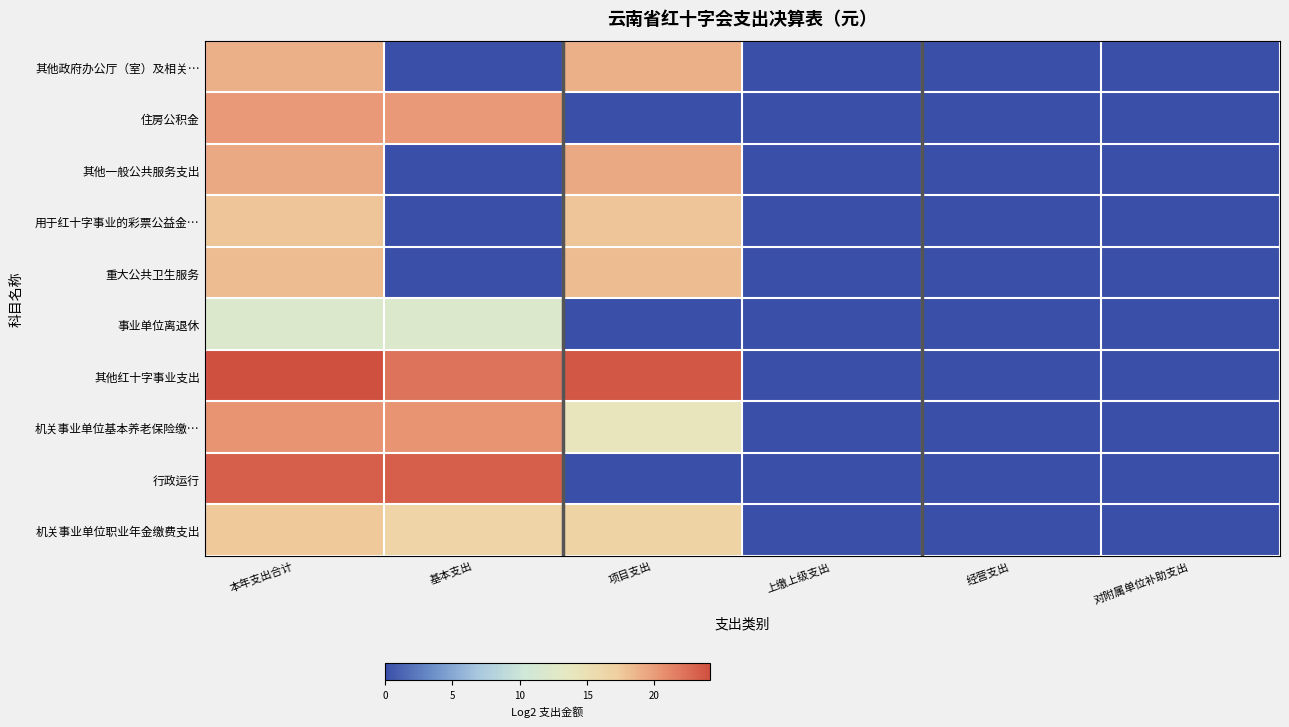

Which series has the largest range (max minus min)?

其他红十字事业支出